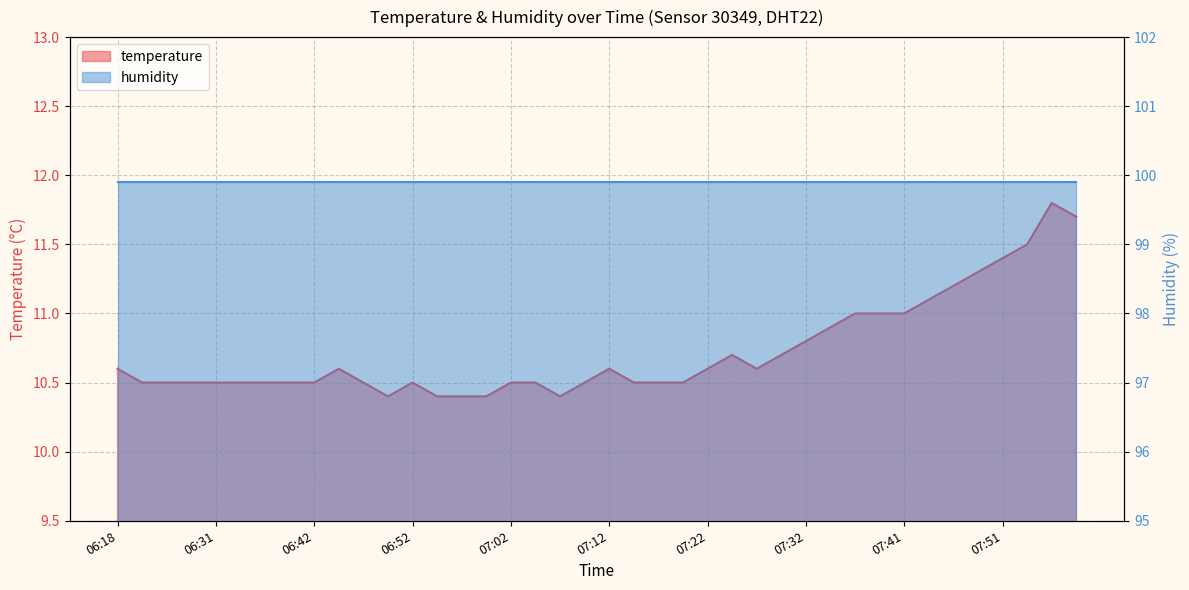

List the labels in order of value, smallest first.

06:50, 06:55, 06:57, 07:00, 07:07, 06:23, 06:26, 06:28, 06:31, 06:34, 06:36, 06:39, 06:42, 06:47, 06:52, 07:02, 07:04, 07:09, 07:14, 07:17, 07:19, 06:18, 06:45, 07:12, 07:22, 07:27, 07:24, 07:29, 07:32, 07:34, 07:37, 07:39, 07:41, 07:44, 07:46, 07:49, 07:51, 07:54, 07:59, 07:56